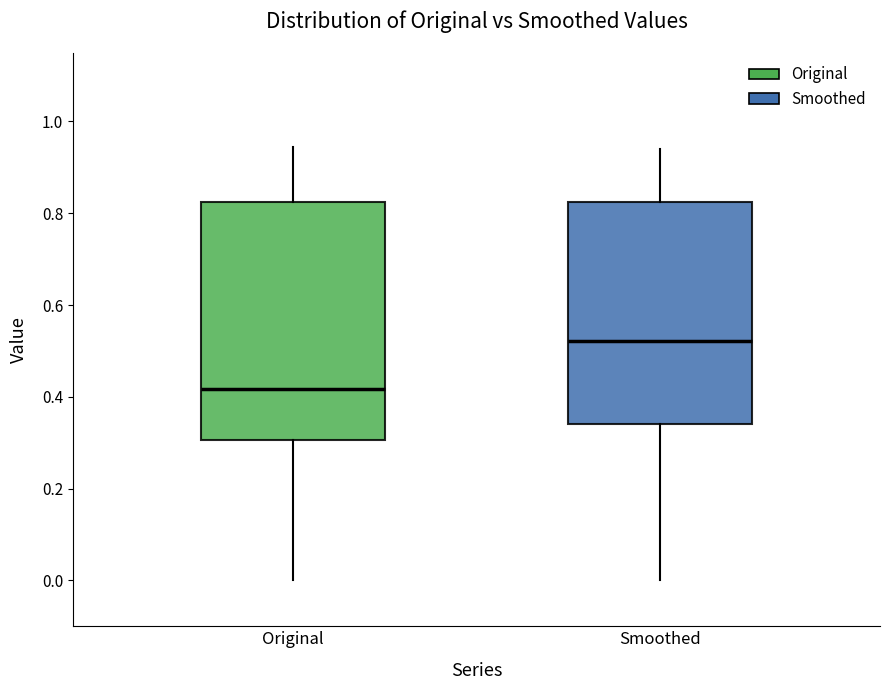

Which box has the highest median line?

Smoothed